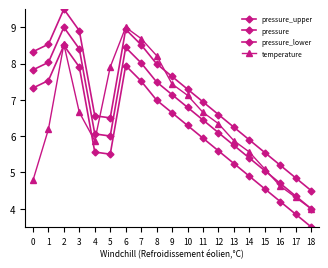

What is the minimum value for pressure?

4.0